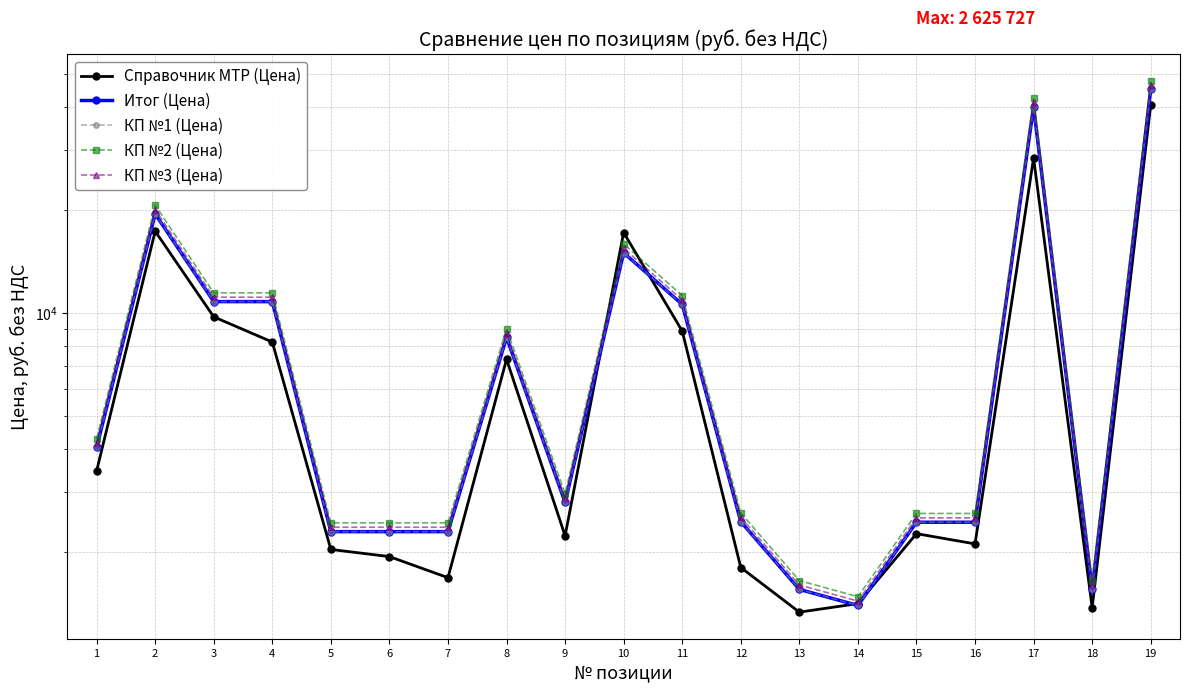

What is the approximate value of КП №2 (Цена) at 14?

1485.3